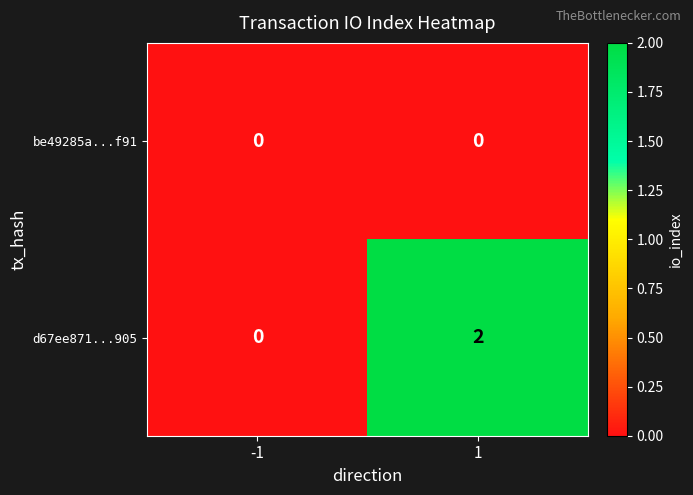

What is the total value across all series at 1?

2